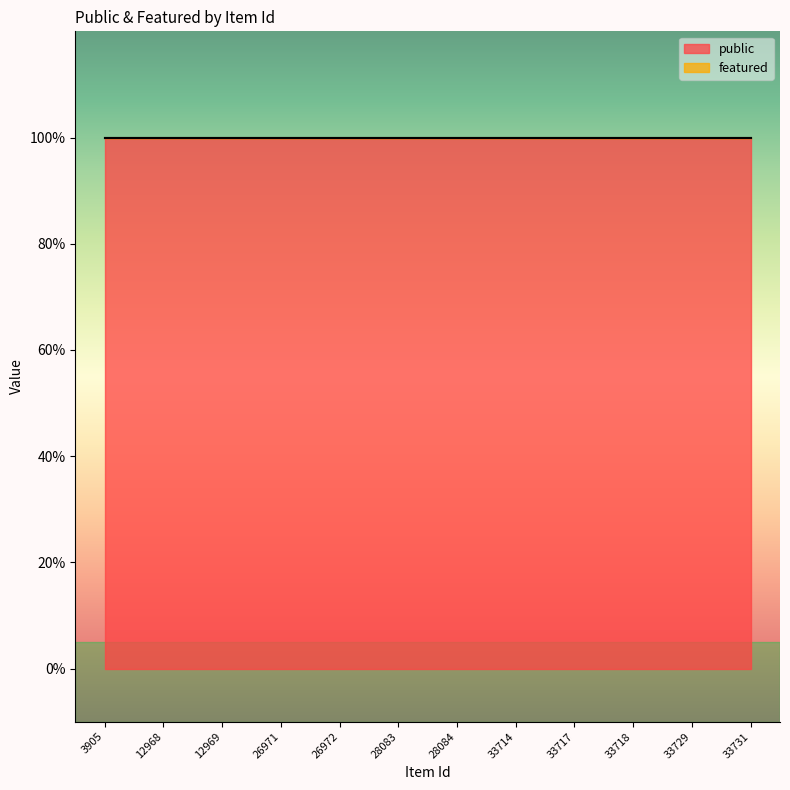

What is the total value across all series at 28084?

1